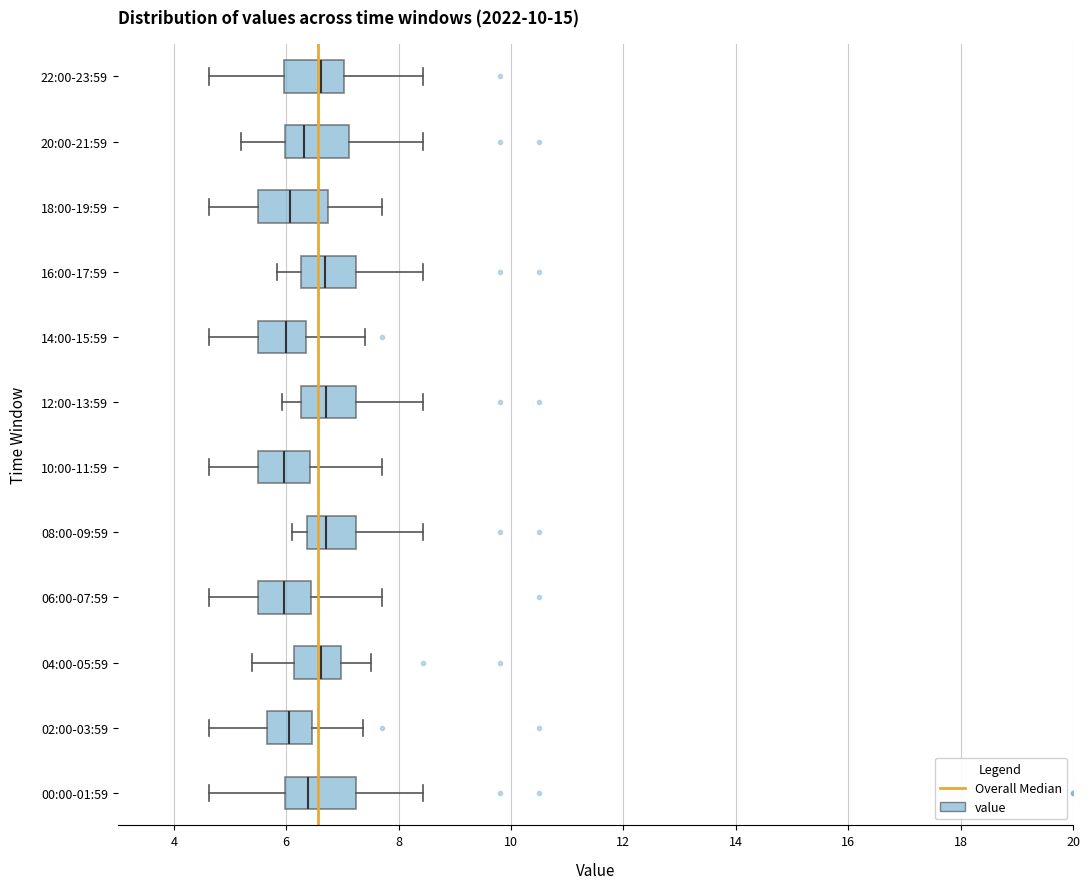

Reading bottom to top, transcribe this box plot: for each box, give where its median line is, the range the box spans, and where its two whiskers end, as read against the x-axis. The values are not printed on the chart, so give them approximately, as read against the axis.

00:00-01:59: median 6.4, box 6.0 to 7.2, whiskers 4.6 to 8.4
02:00-03:59: median 6.0, box 5.6 to 6.4, whiskers 4.6 to 7.4
04:00-05:59: median 6.6, box 6.2 to 7.0, whiskers 5.4 to 7.6
06:00-07:59: median 6.0, box 5.6 to 6.4, whiskers 4.6 to 7.8
08:00-09:59: median 6.8, box 6.4 to 7.2, whiskers 6.2 to 8.4
10:00-11:59: median 6.0, box 5.6 to 6.4, whiskers 4.6 to 7.8
12:00-13:59: median 6.8, box 6.2 to 7.2, whiskers 6.0 to 8.4
14:00-15:59: median 6.0, box 5.6 to 6.4, whiskers 4.6 to 7.4
16:00-17:59: median 6.6, box 6.2 to 7.2, whiskers 5.8 to 8.4
18:00-19:59: median 6.0, box 5.6 to 6.8, whiskers 4.6 to 7.8
20:00-21:59: median 6.4, box 6.0 to 7.2, whiskers 5.2 to 8.4
22:00-23:59: median 6.6, box 6.0 to 7.0, whiskers 4.6 to 8.4